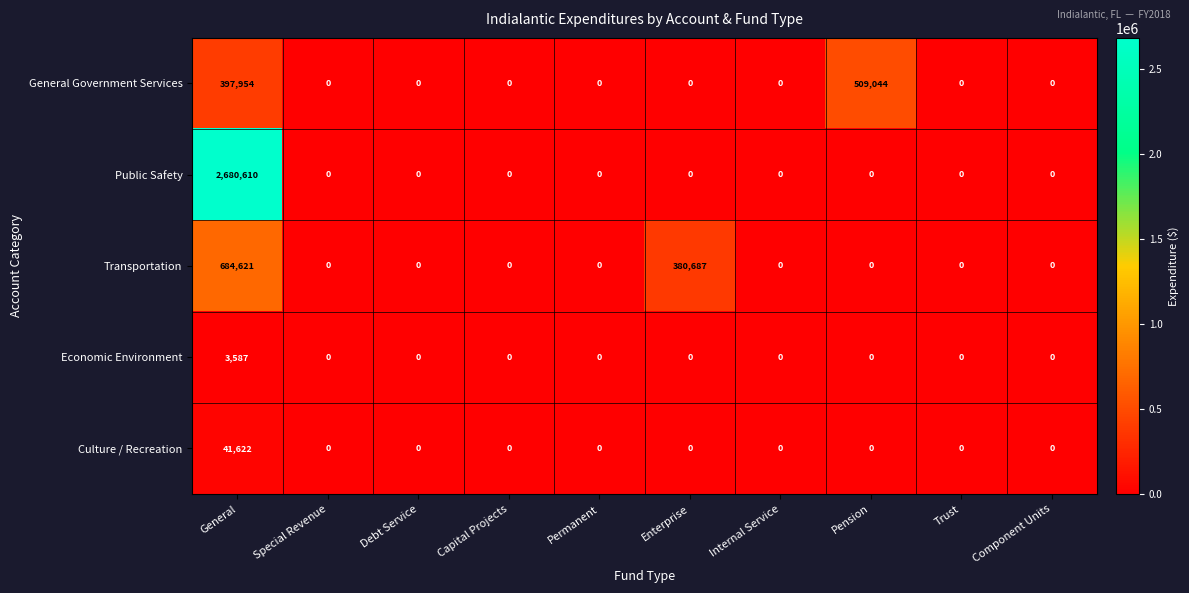

Which category has the highest value in the Public Safety series?

General